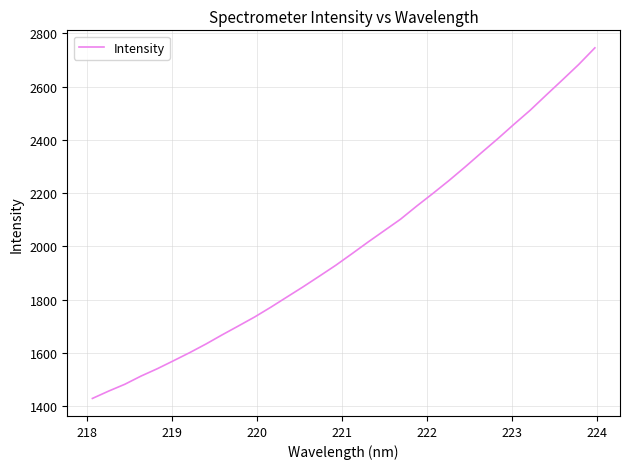

Does the chart display data point markers on the line(s)?

No